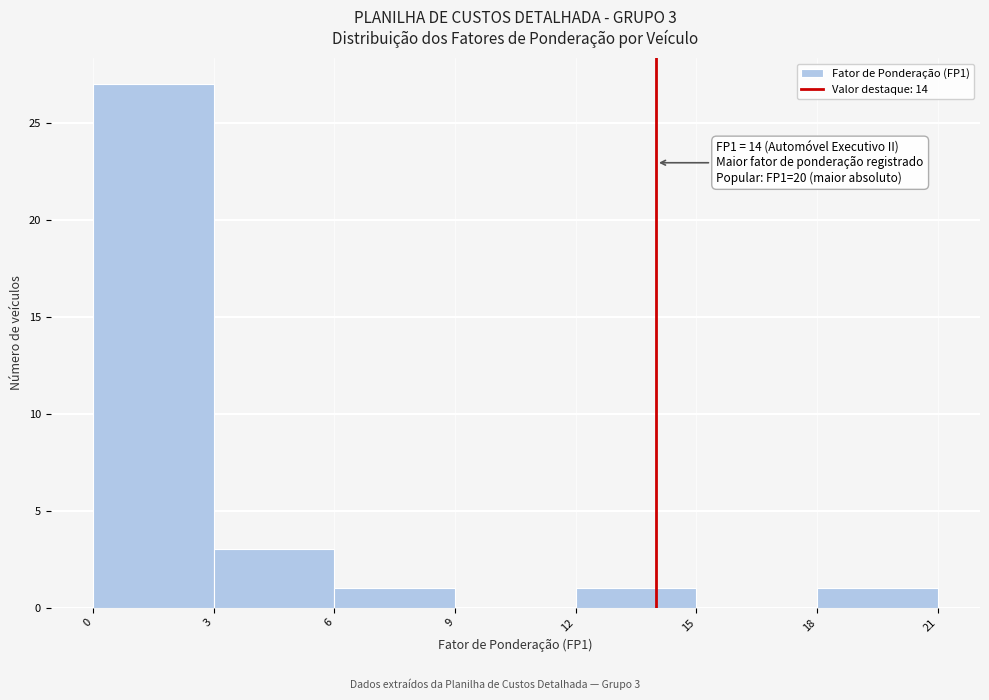

Over which range of the x-axis is the bar tallest?

0 to 3